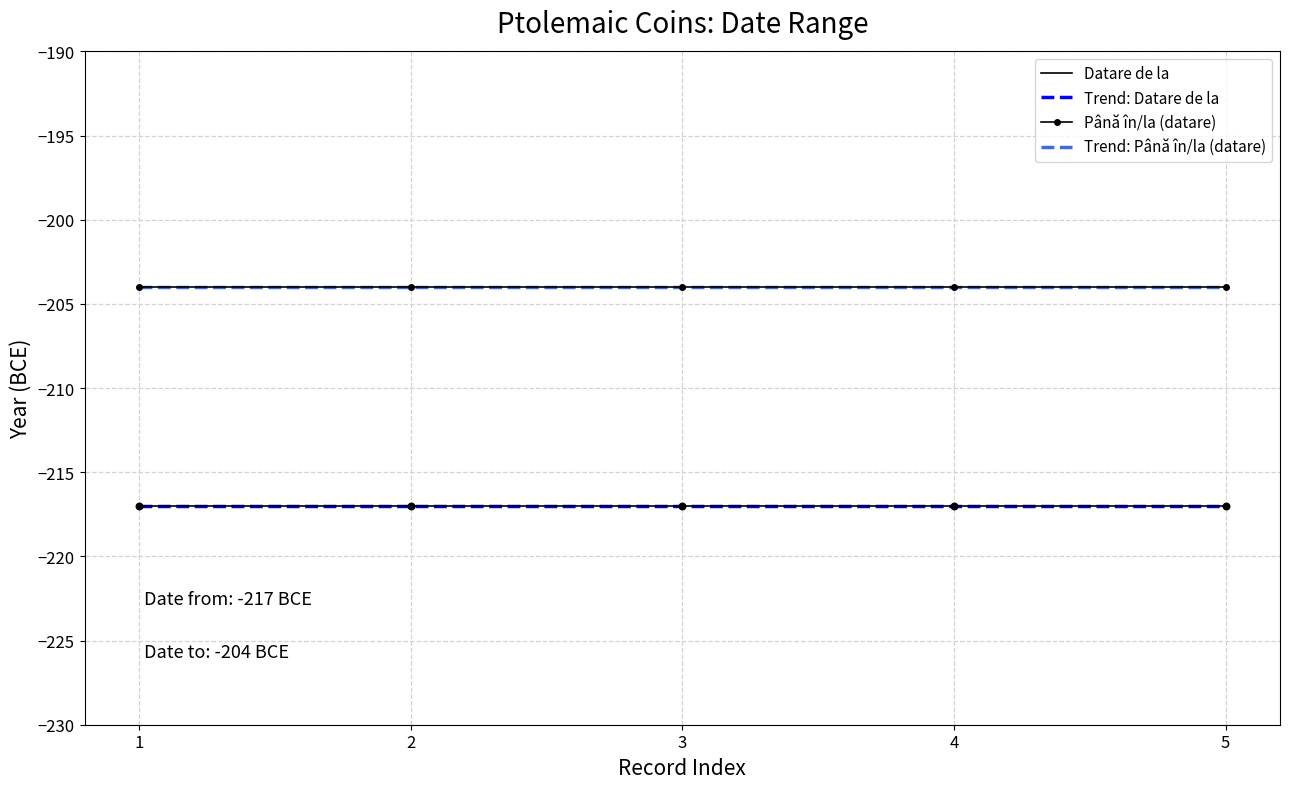

Is the value of Până în/la (datare) at 2 greater than the value of Trend: Până în/la (datare) at 4?

No